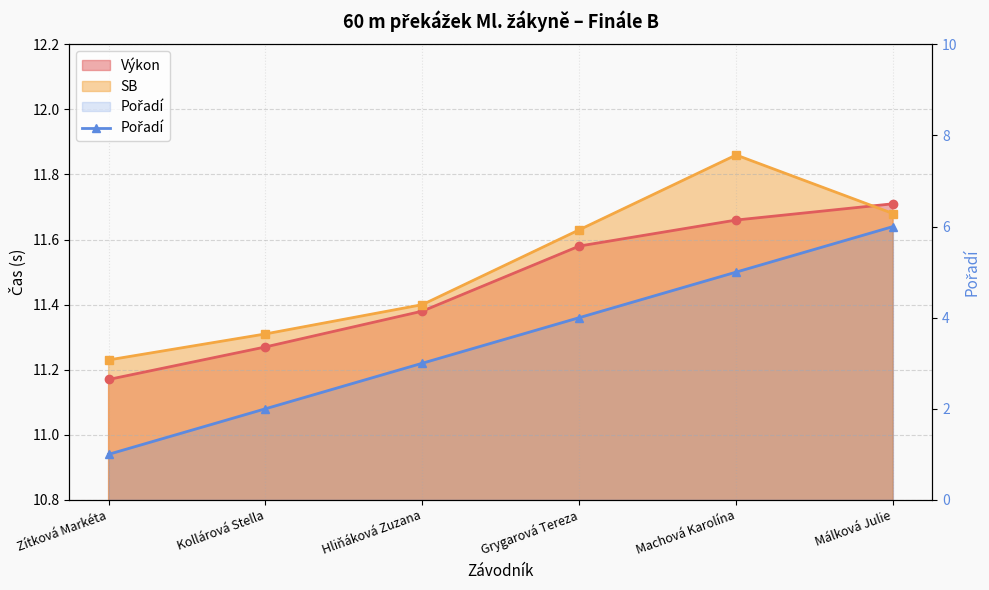

What position from the right is Kollárová Stella?

5